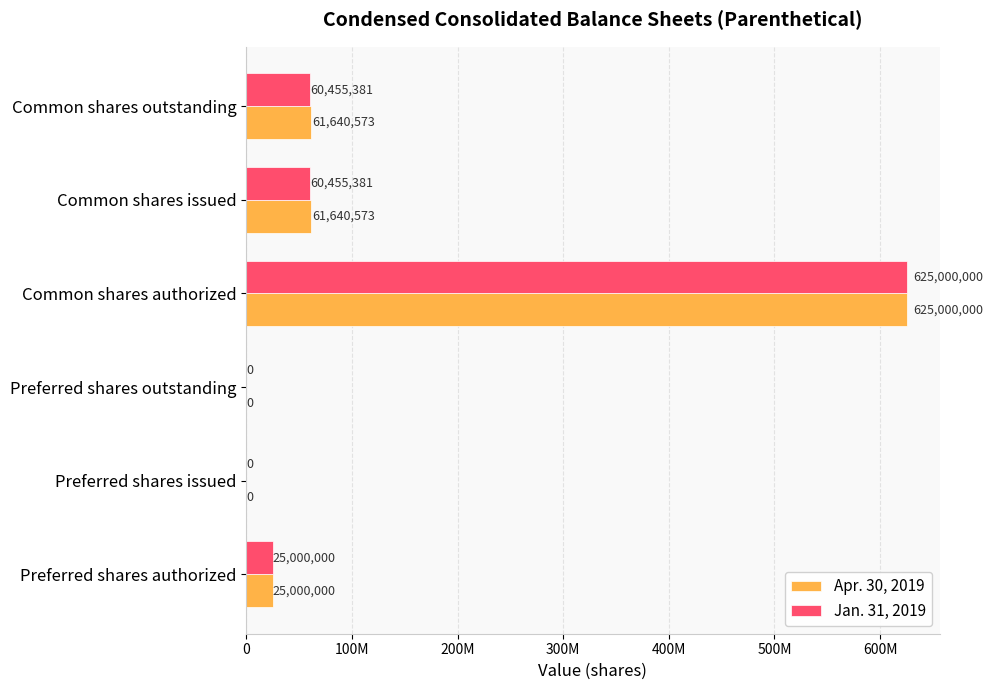

What are all the series names shown in the legend?

Apr. 30, 2019, Jan. 31, 2019